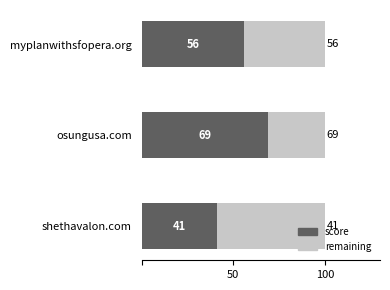

At which category does the chart reach its minimum across all series?

shethavalon.com